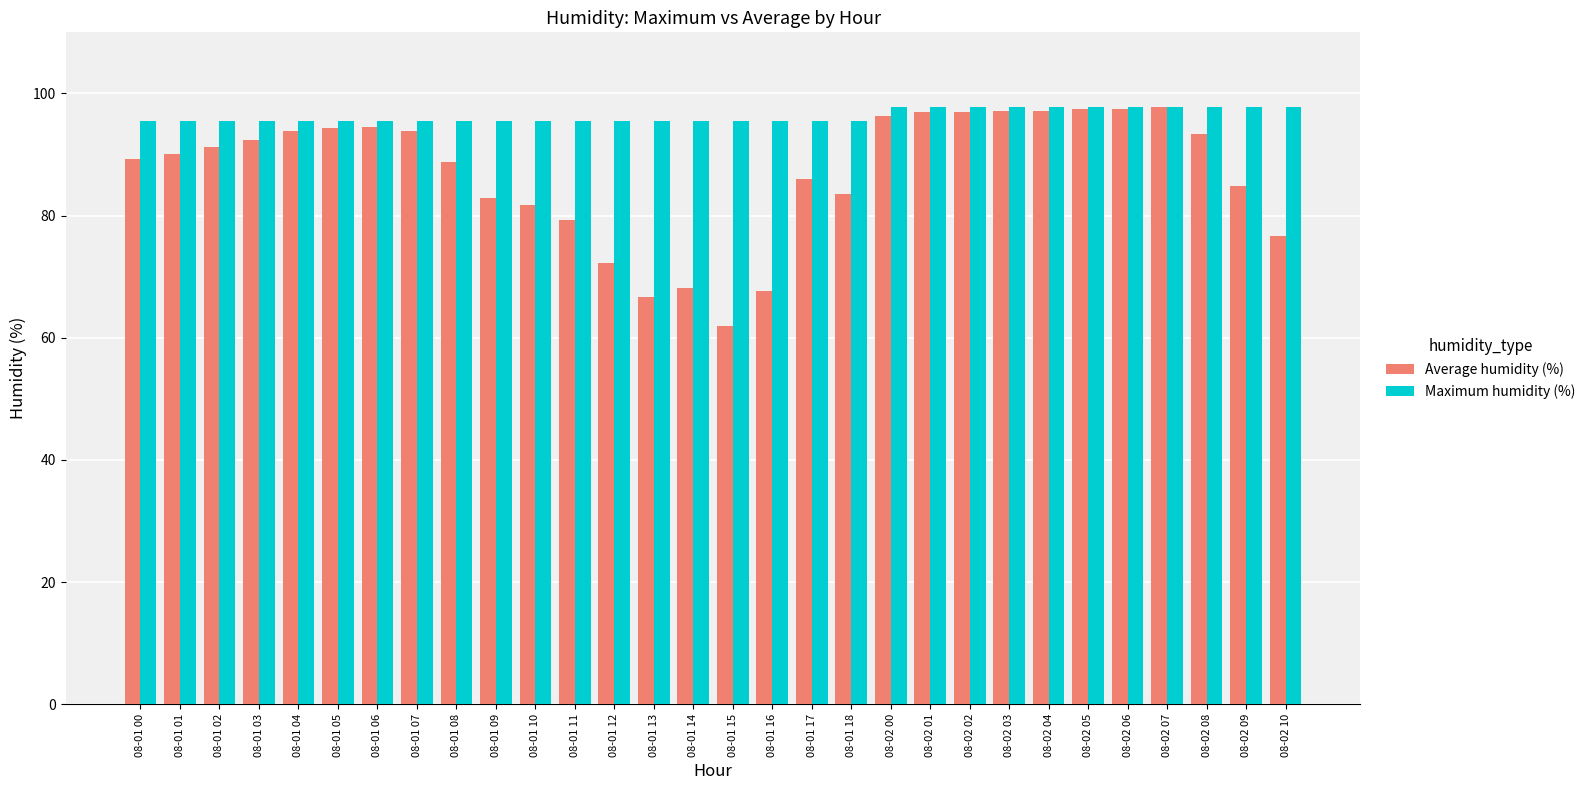

Read the Average humidity (%) value at 08-01 15.

62.0